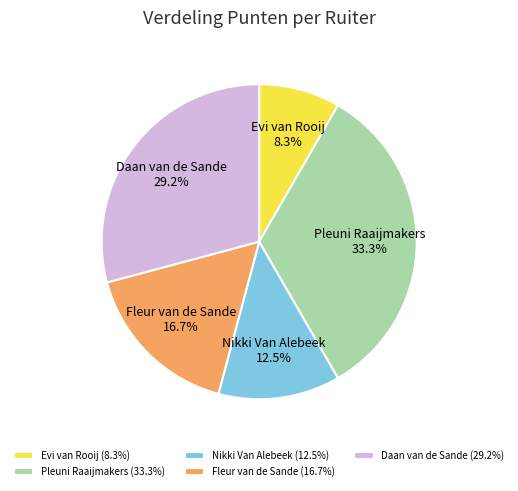

To the nearest percent, what is the difference between the largest and smallest slice percentages?

25%